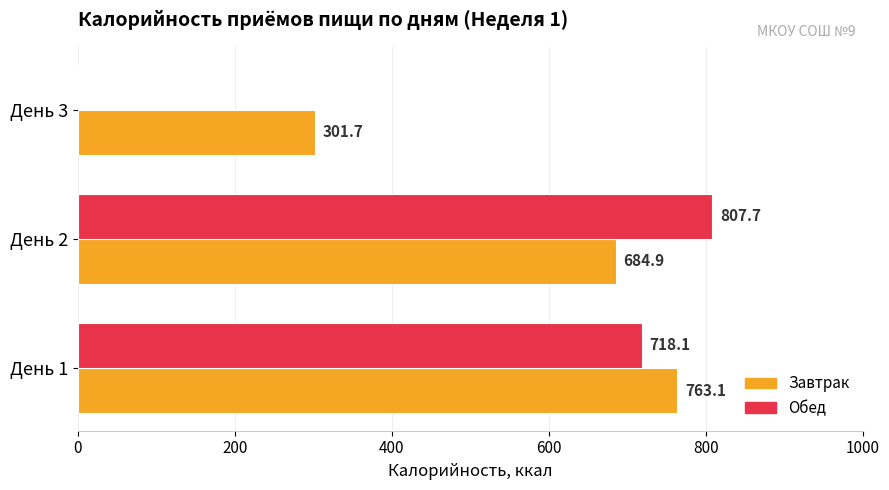

True or false: Завтрак has a value of 522.5 at День 3.

False